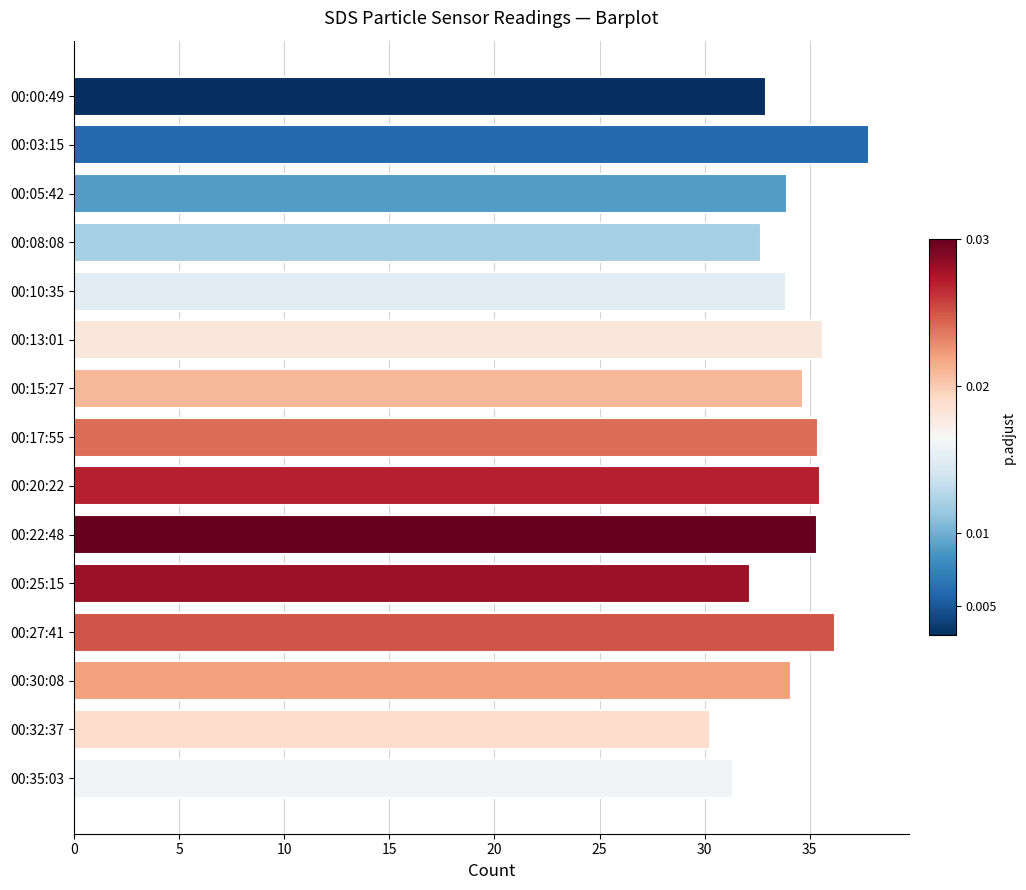

Which label corresponds to the largest value in the chart?

00:03:15